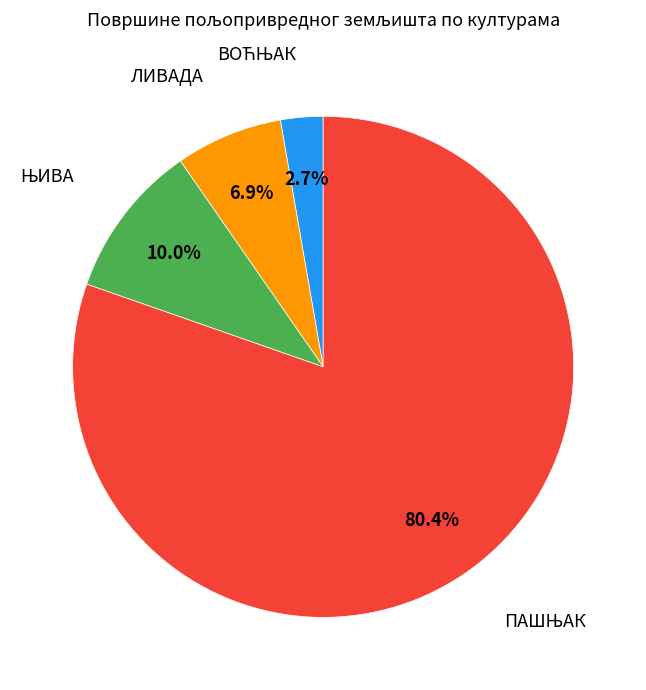

Does any single category account for the majority?

Yes